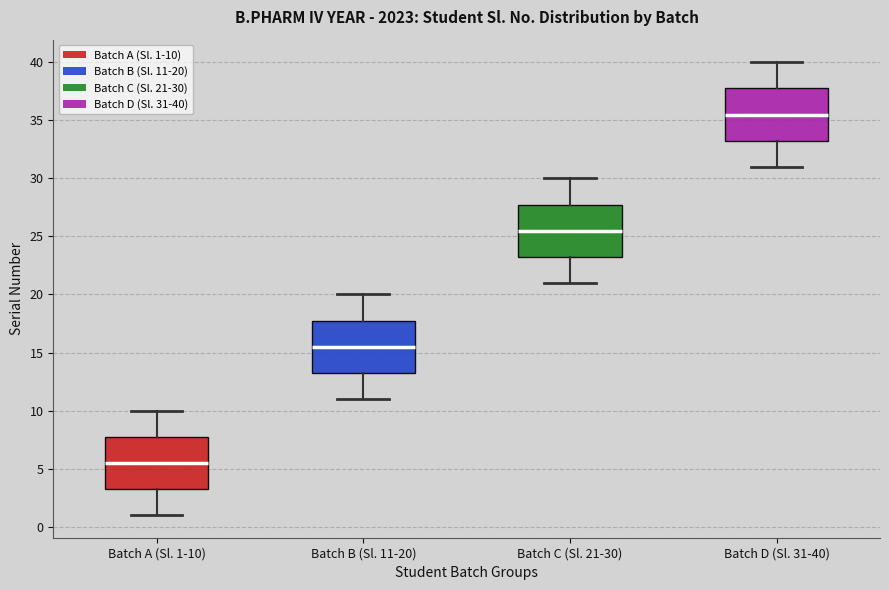

Reading left to right, transcribe this box plot: for each box, give where its median line is, the range the box spans, and where its two whiskers end, as read against the y-axis. The values are not printed on the chart, so give them approximately, as read against the axis.

Batch A (Sl. 1-10): median 5.5, box 3.5 to 8.0, whiskers 1.0 to 10.0
Batch B (Sl. 11-20): median 15.5, box 13.5 to 18.0, whiskers 11.0 to 20.0
Batch C (Sl. 21-30): median 25.5, box 23.5 to 28.0, whiskers 21.0 to 30.0
Batch D (Sl. 31-40): median 35.5, box 33.5 to 38.0, whiskers 31.0 to 40.0